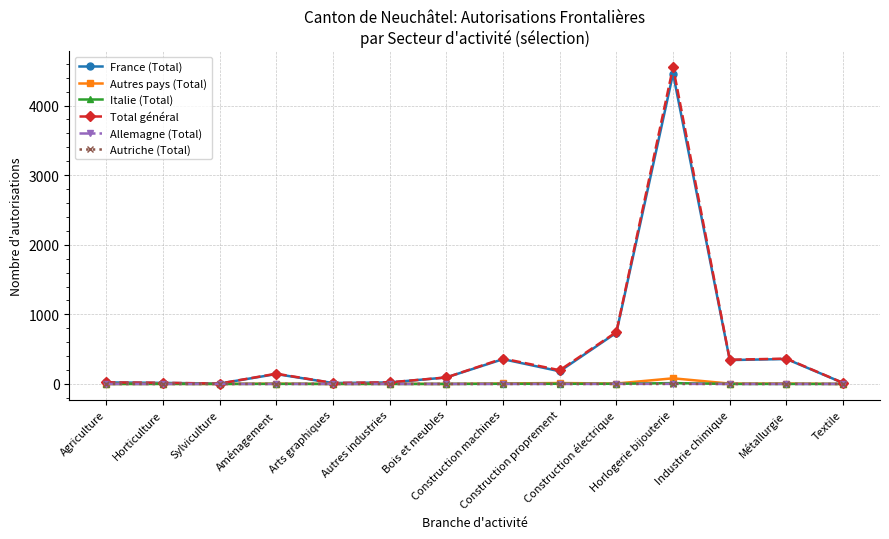

True or false: Italie (Total) has a value of 0 at Agriculture.

True